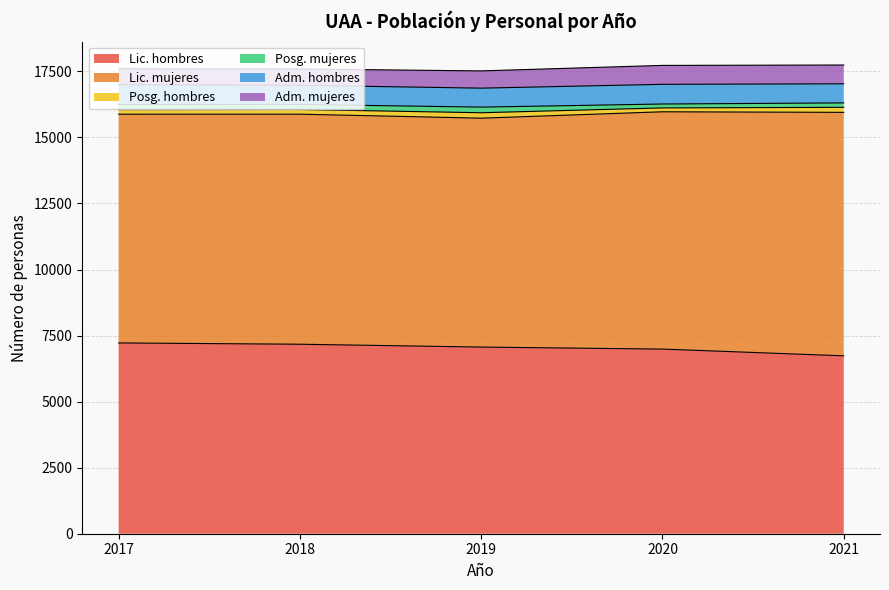

True or false: Posg. hombres and Adm. mujeres cross at least once.

False